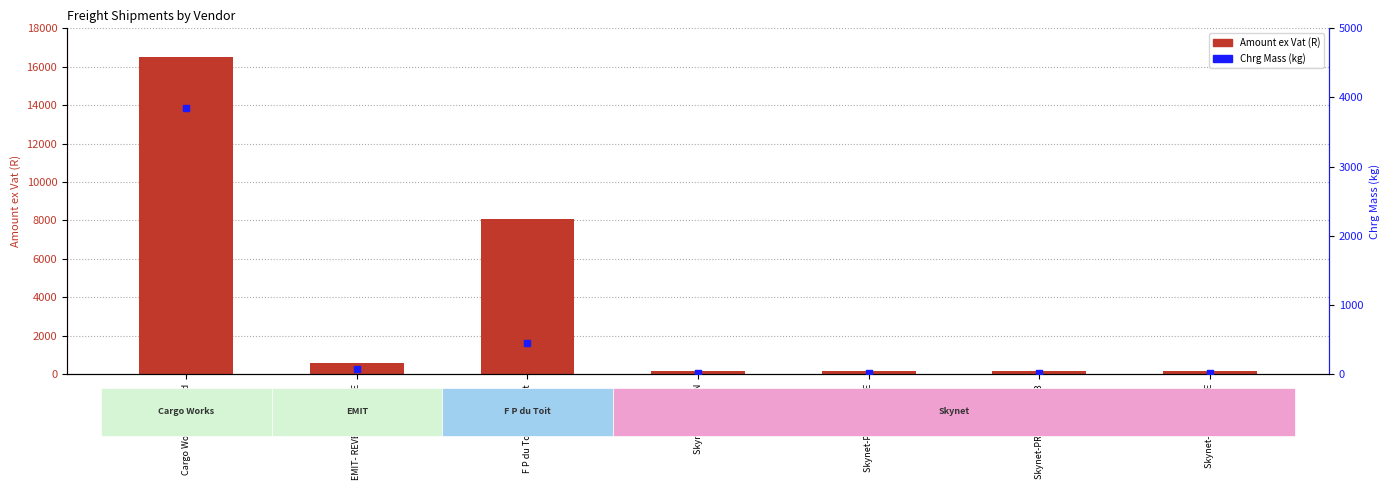

Which series has the largest total across all categories?

Amount ex Vat (R)